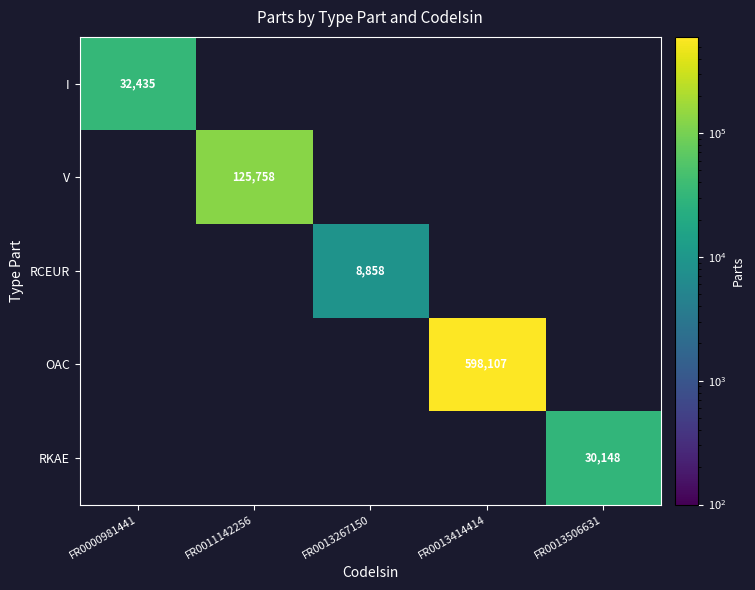

Is the value of OAC at FR0011142256 greater than the value of RKAE at FR0013414414?

No